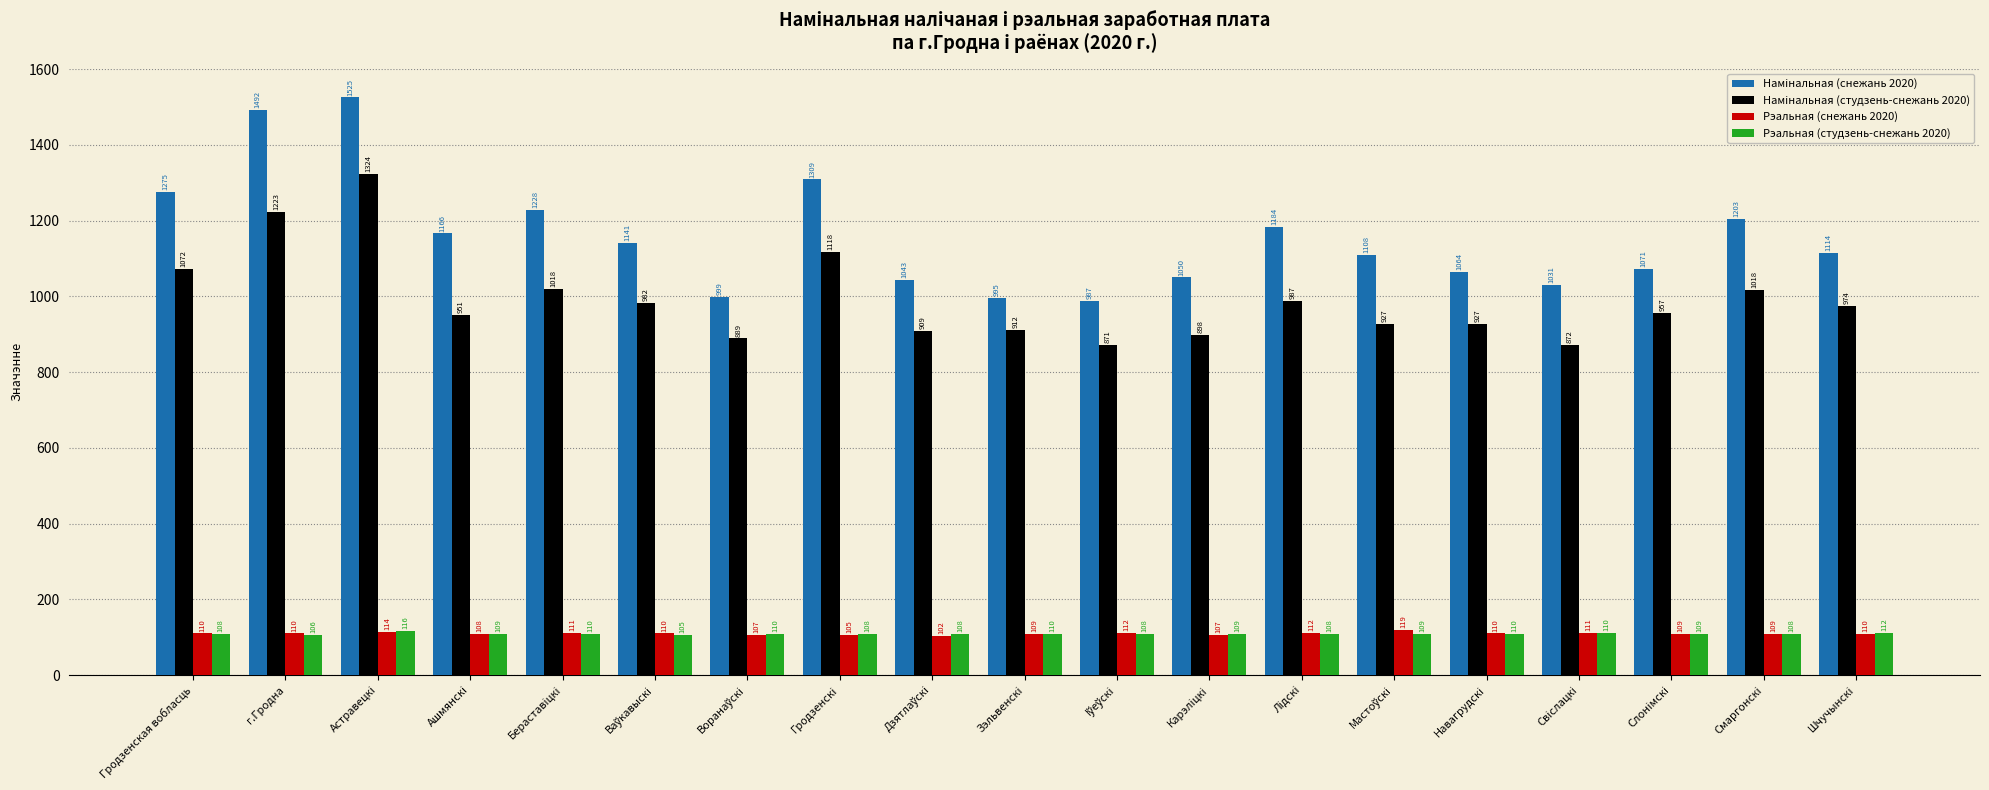

Which label corresponds to the largest value in the chart?

Астравецкi